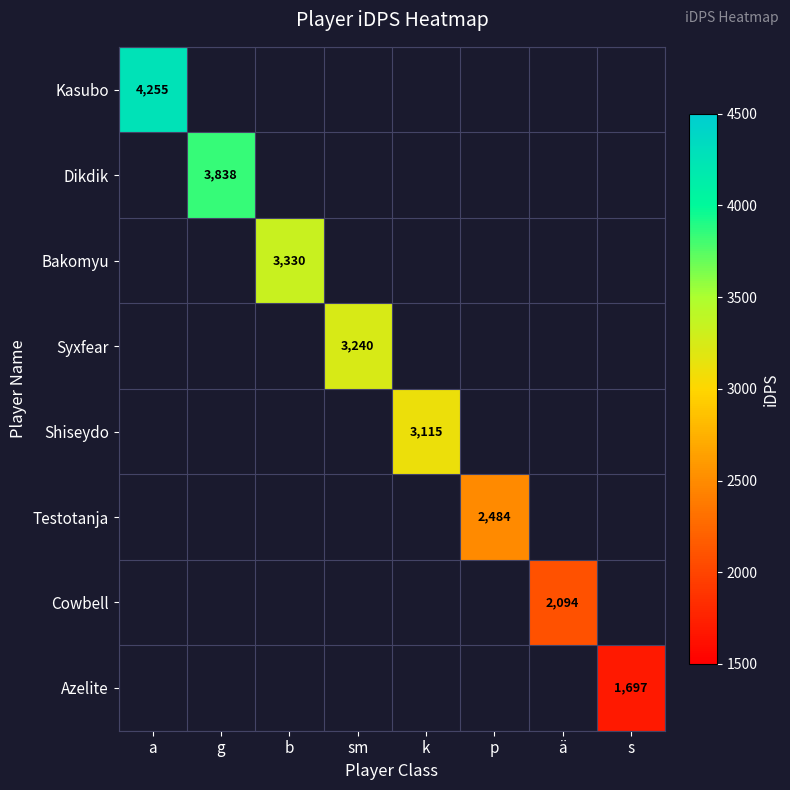

Between s and b, which is larger?

b